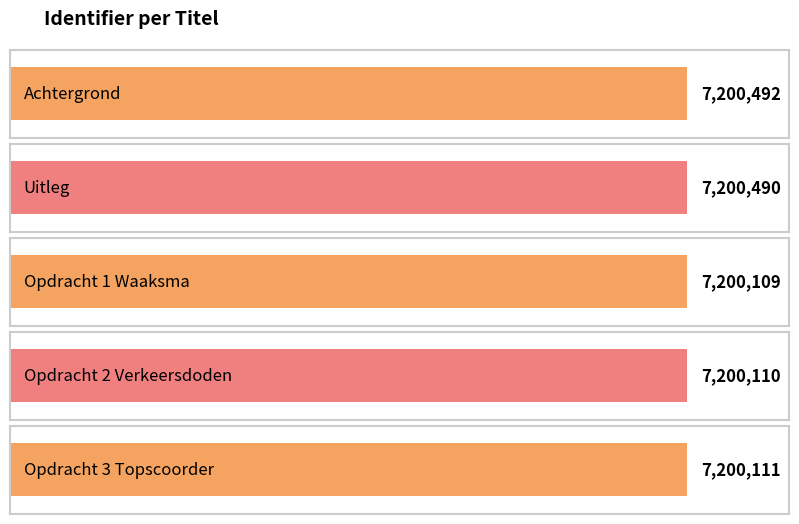

Rank the categories by value from lowest to highest.

Opdracht 1 Waaksma, Opdracht 2 Verkeersdoden, Opdracht 3 Topscoorder, Uitleg, Achtergrond